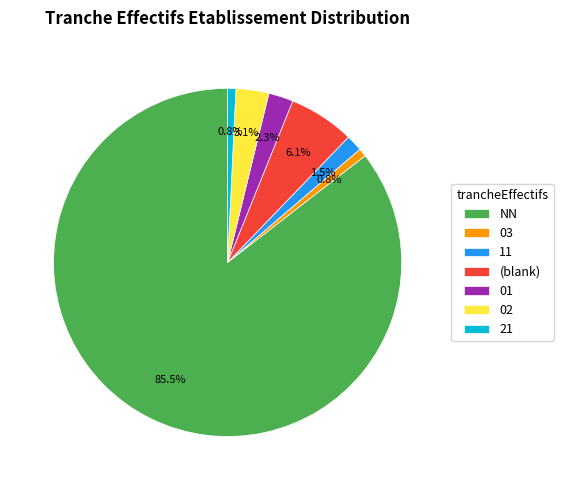

The 21 slice represents 11% of the pie. True or false?

False